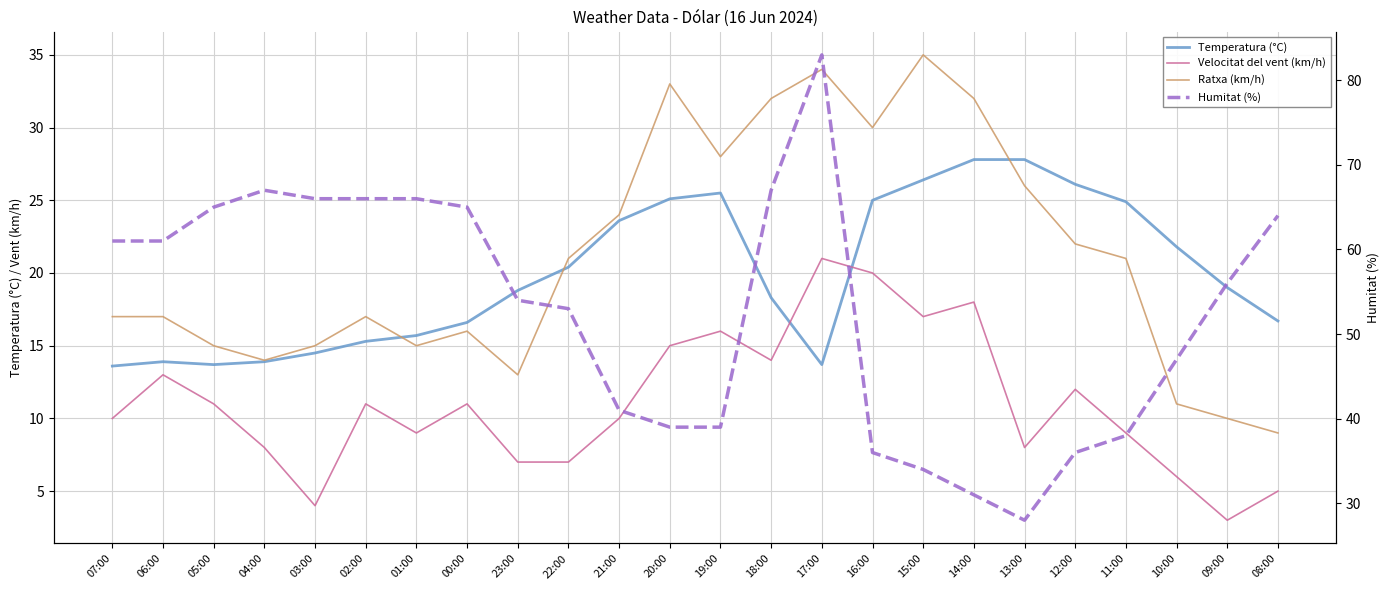

In Temperatura (°C), how many points are lower than both neighbors (excluding endpoints)?

2